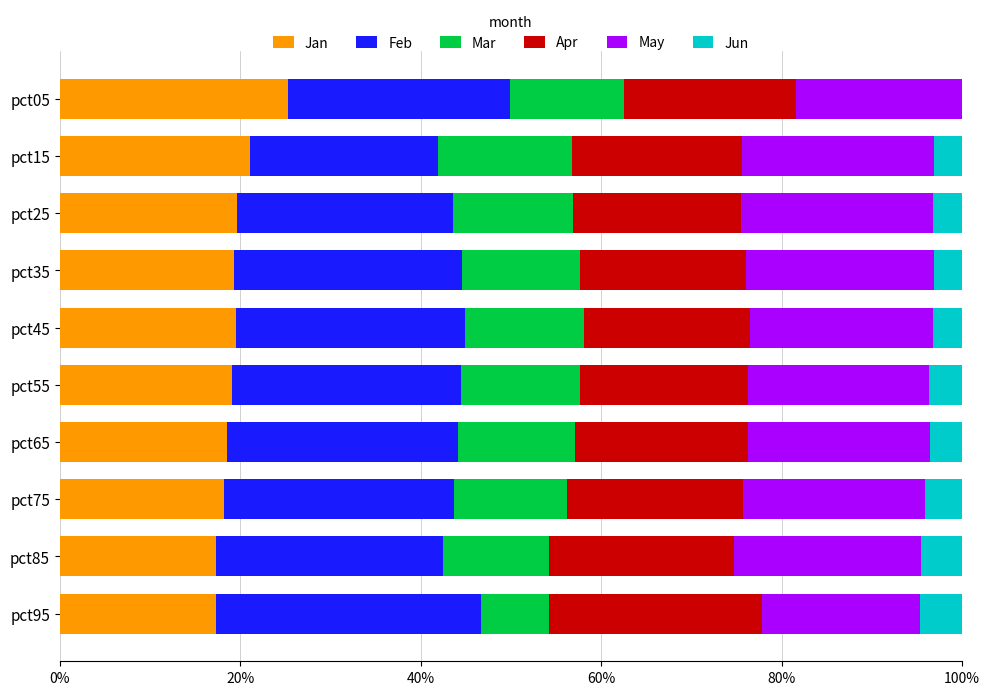

What is the approximate value of Jan at pct95?

17.3